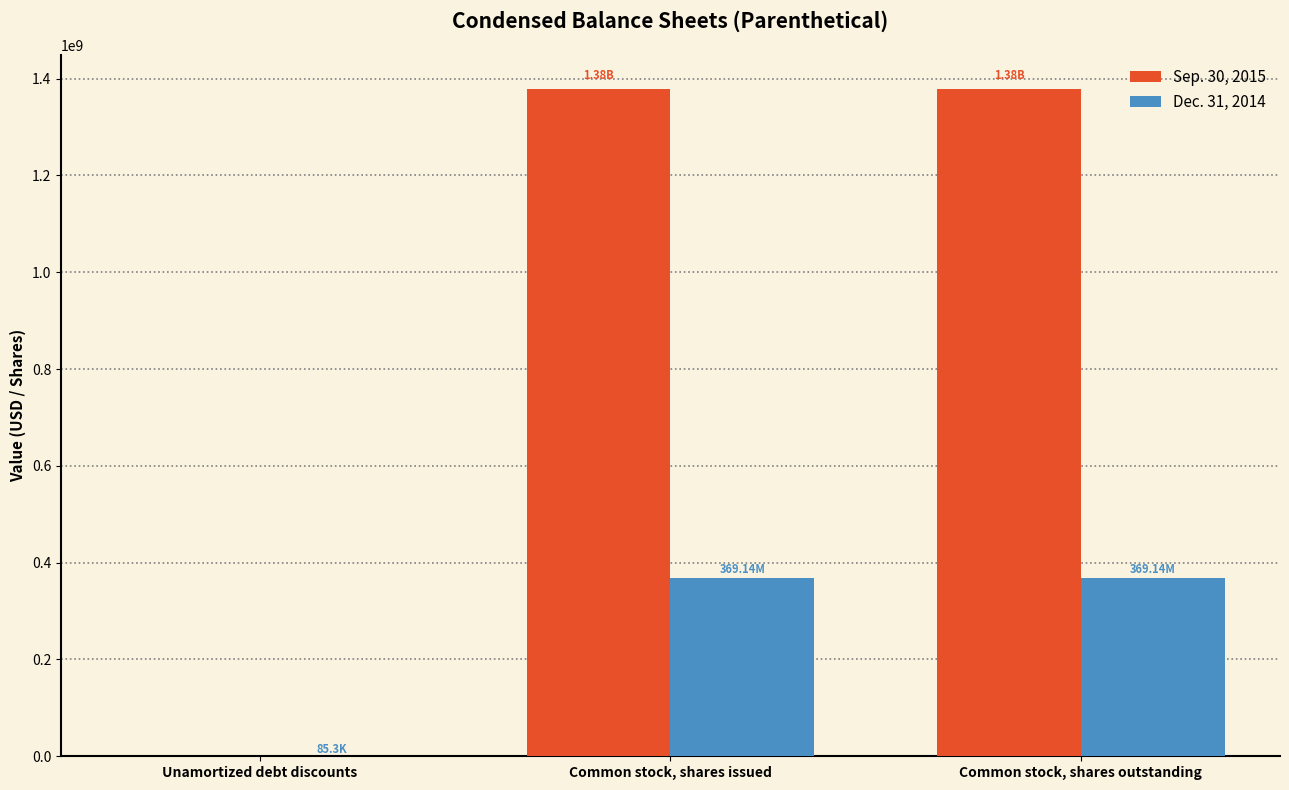

How many distinct data groups are displayed?

2